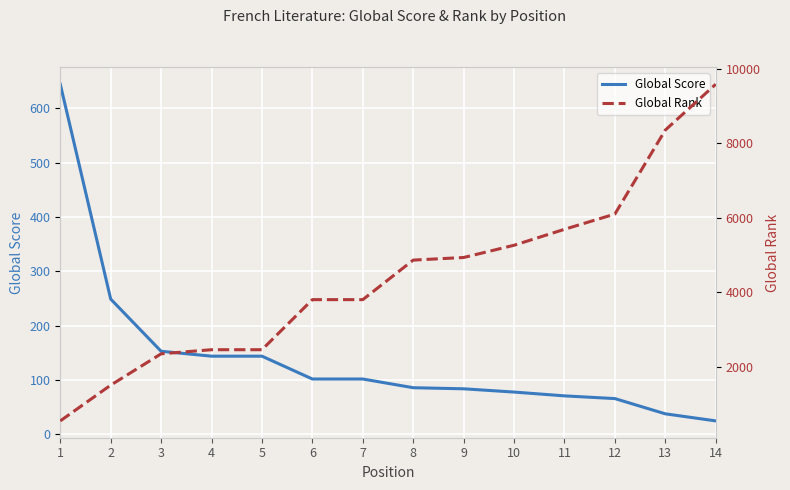

Rank the categories by Global Rank value from highest to lowest.

14, 13, 12, 11, 10, 9, 8, 6, 7, 4, 5, 3, 2, 1